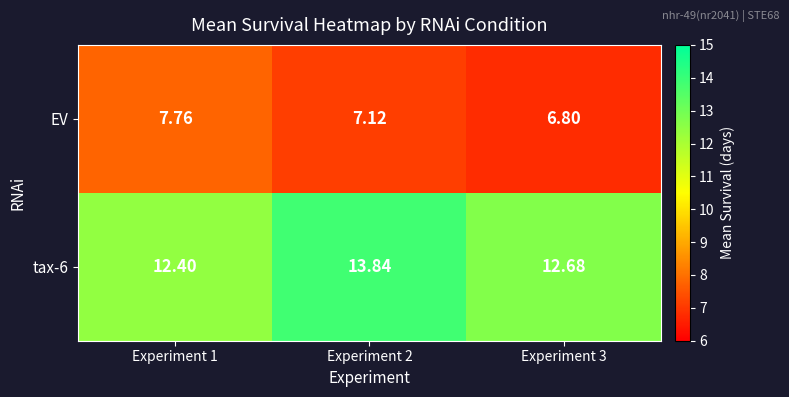

Is the value of tax-6 at Experiment 1 greater than the value of EV at Experiment 3?

Yes